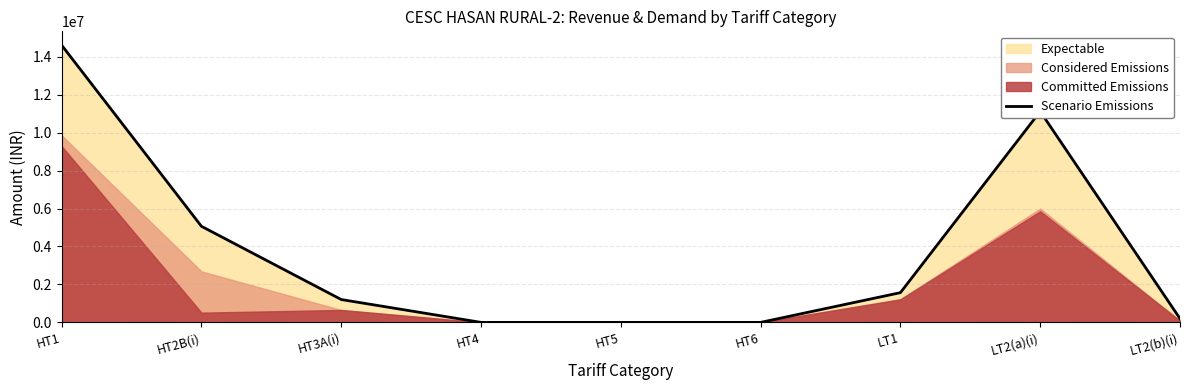

List the labels in order of value, smallest first.

HT4, HT5, HT6, LT2(b)(i), HT3A(i), LT1, HT2B(i), LT2(a)(i), HT1